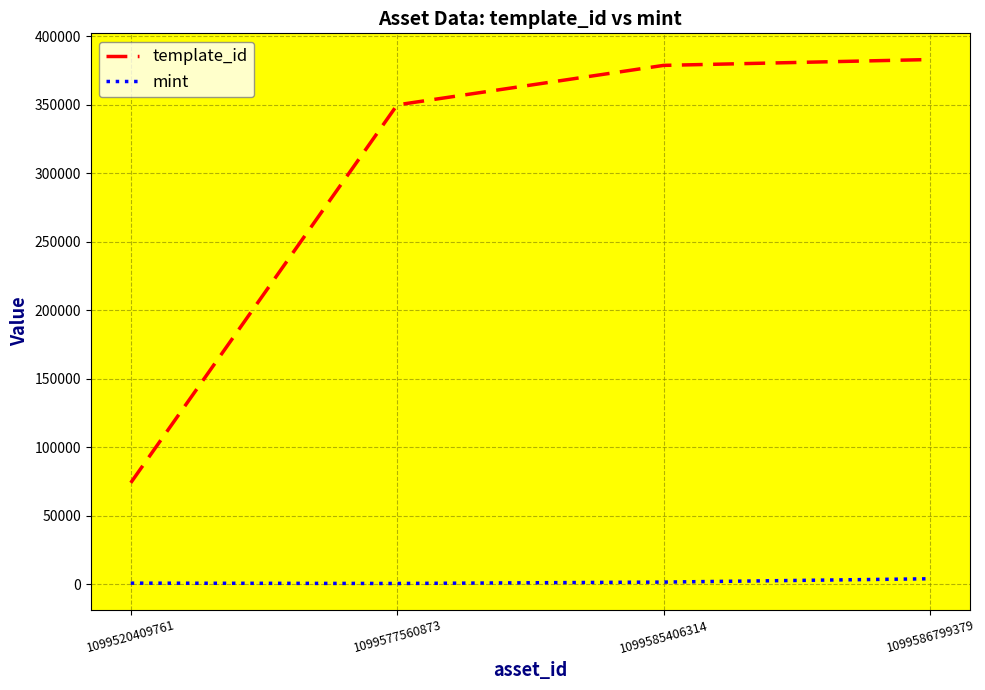

The template_id series shows 73931 at 1099520409761. True or false?

True